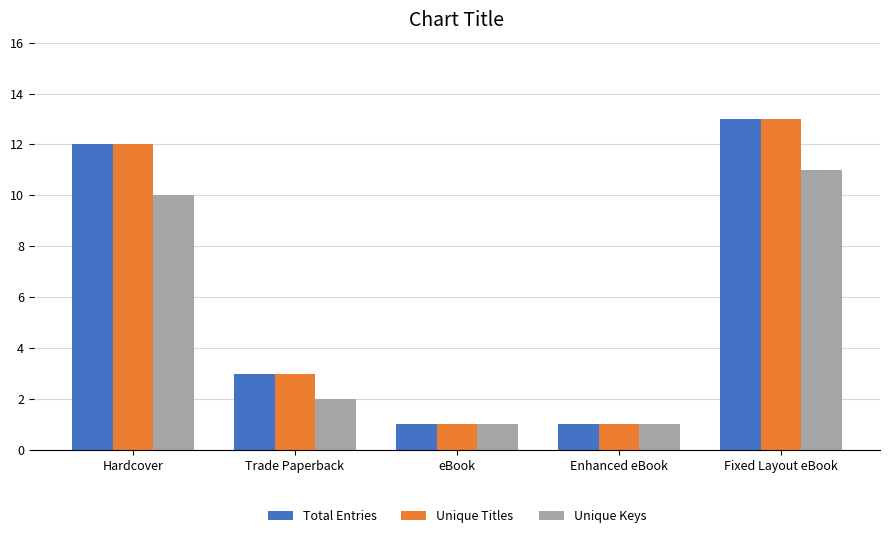

Does the chart contain stacked bars?

No